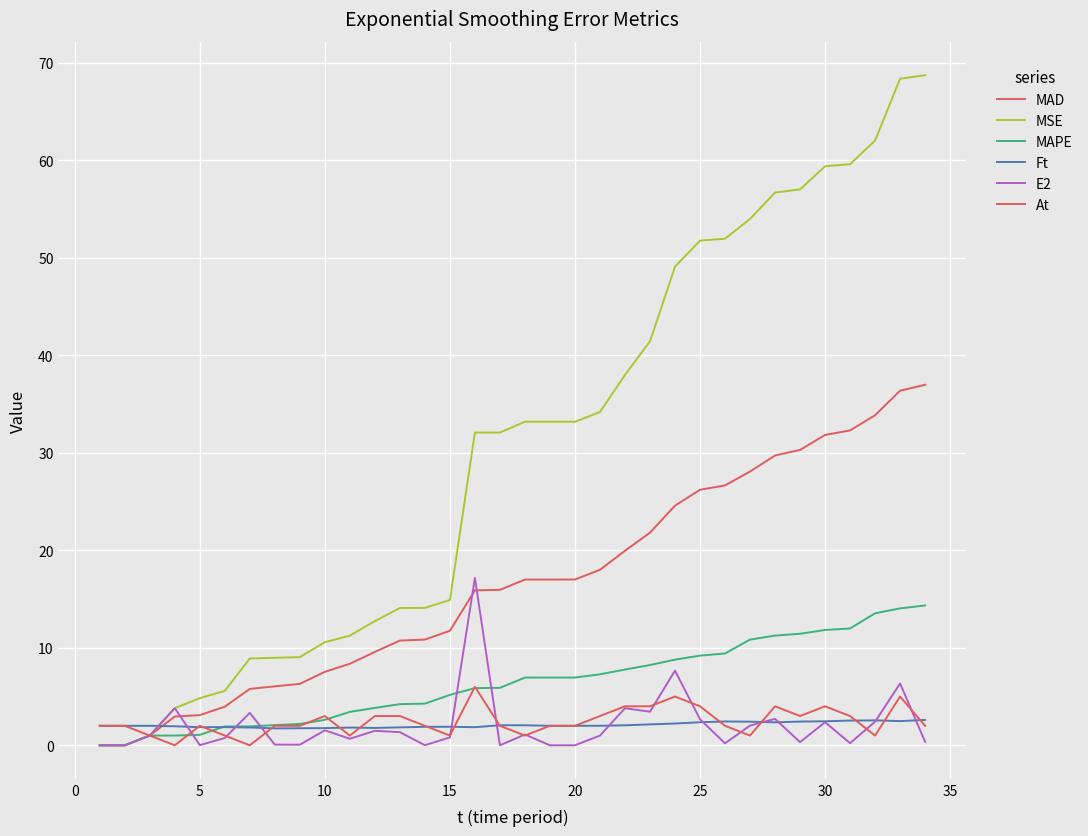

How many lines are shown in the chart?

6